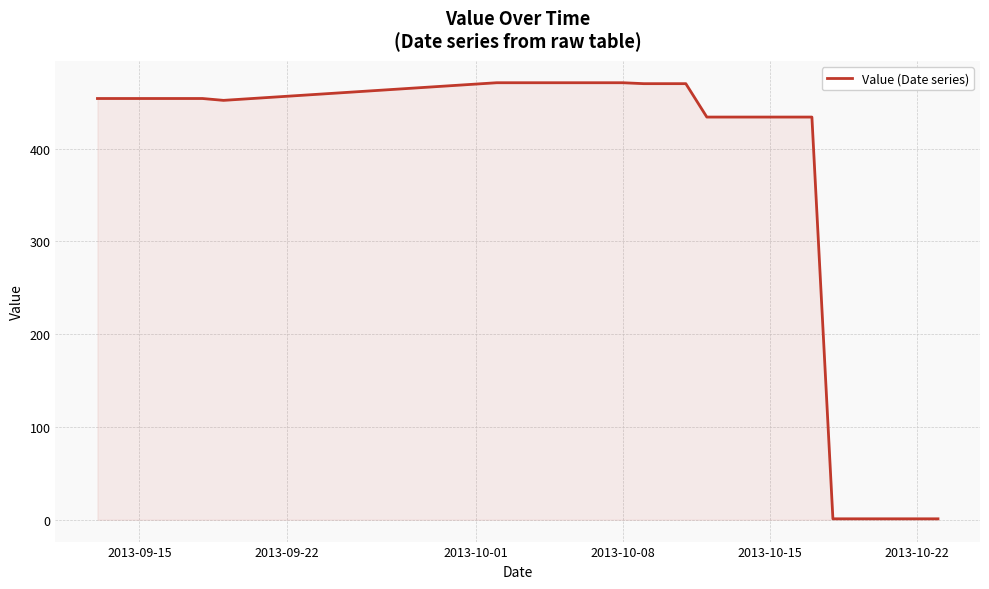

What is the maximum value shown in the chart?

471